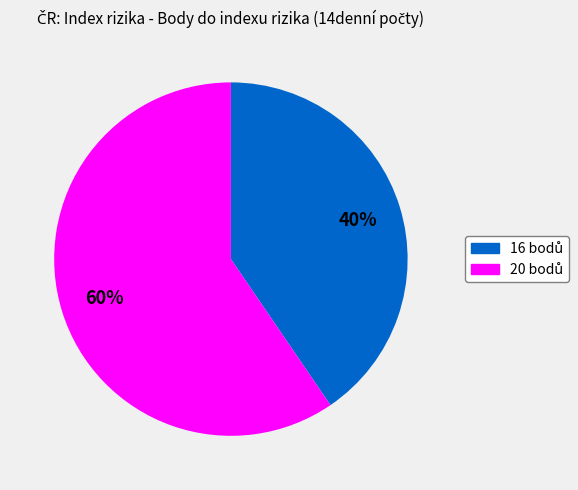

To the nearest percent, what is the combined percentage of 16 and 20?

100%